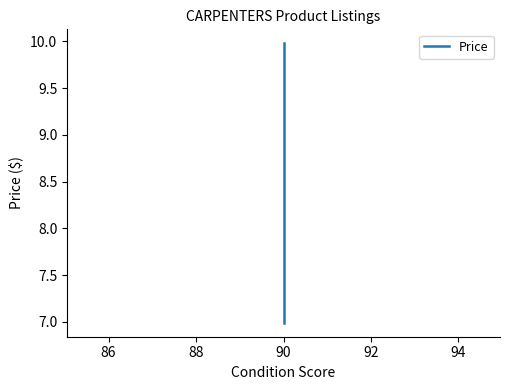

What is the value of the 1st point from the left?

10.0